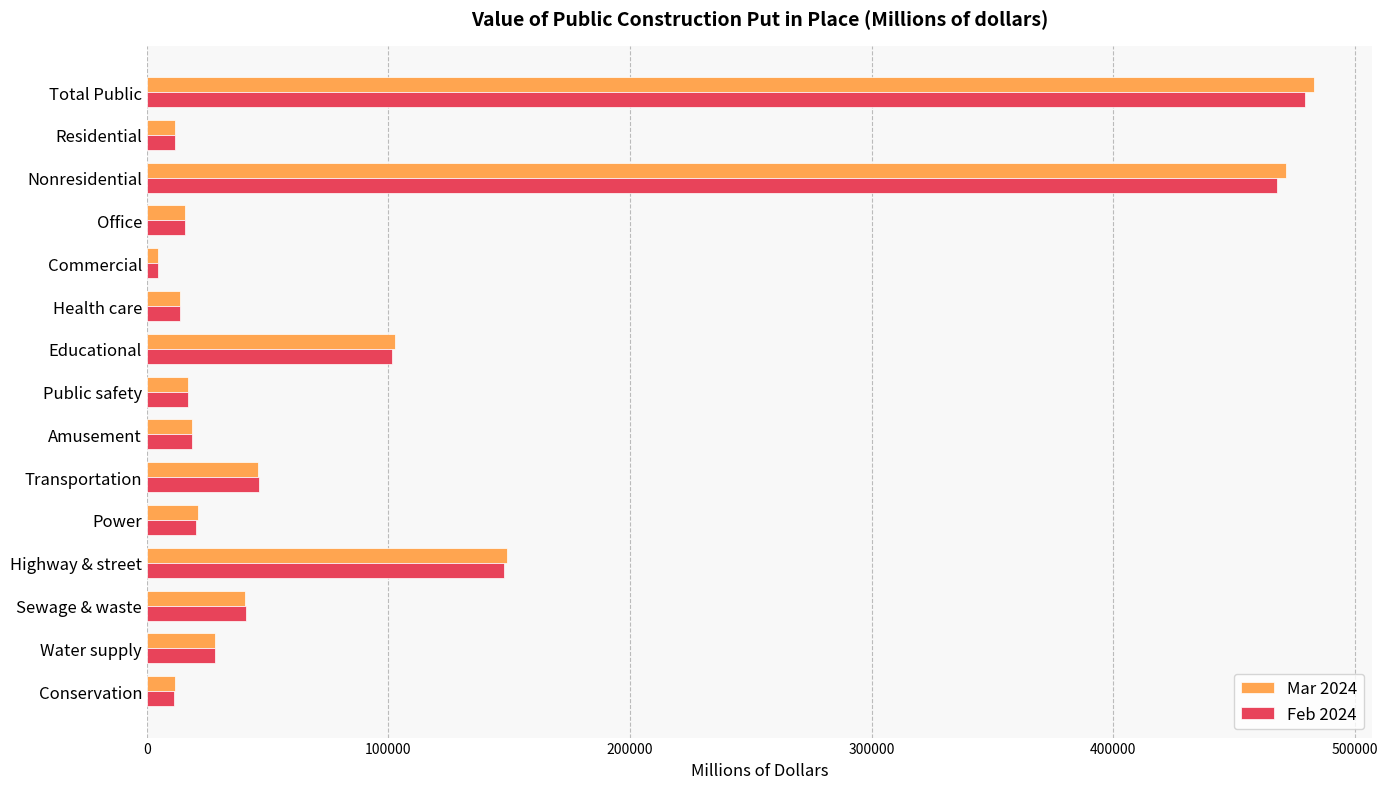

True or false: Mar 2024 has a value of 56337 at Sewage & waste.

False